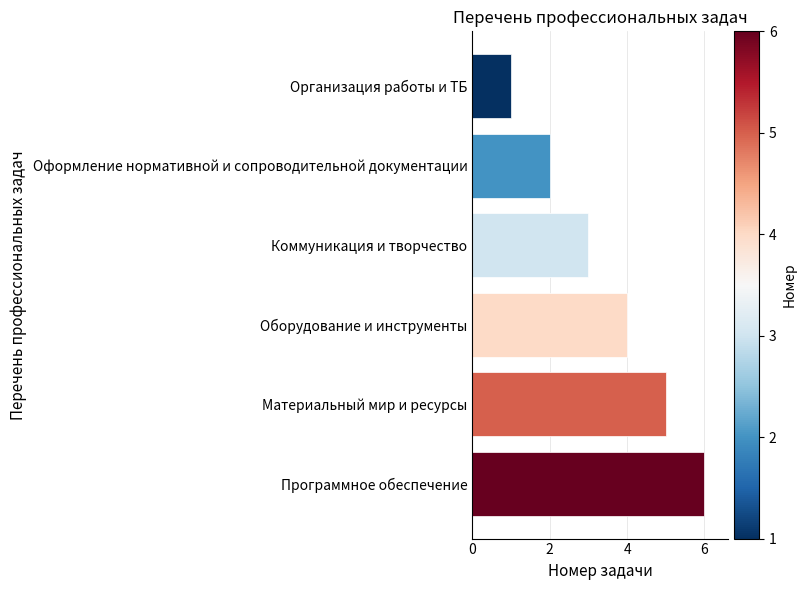

What is the label of the 2nd bar from the top?

Оформление нормативной и сопроводительной документации